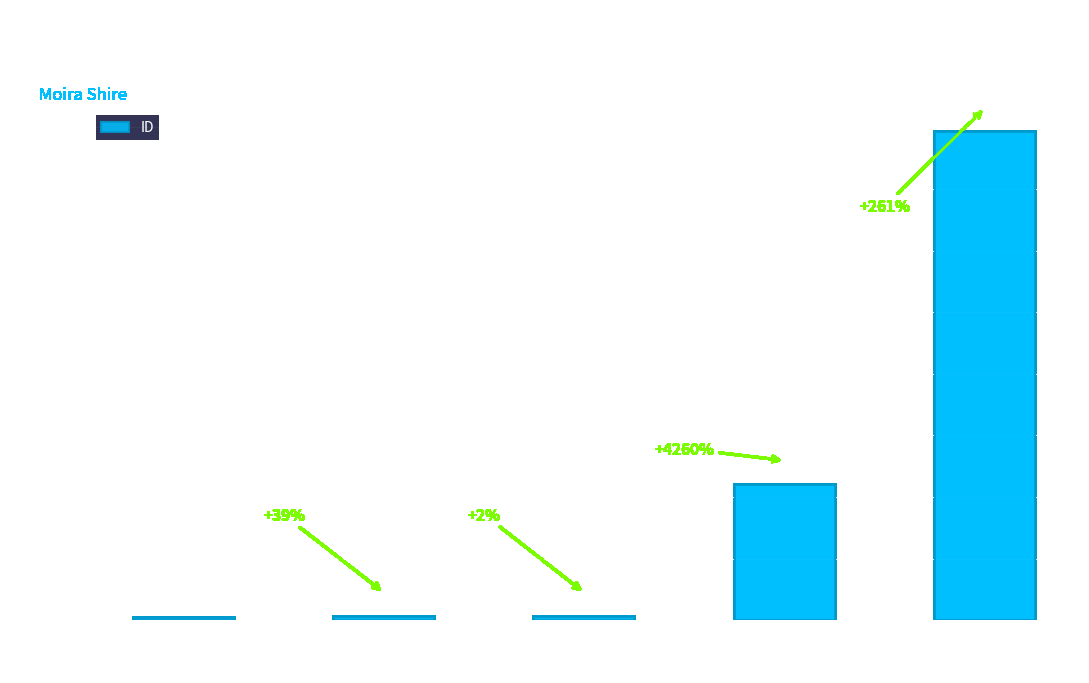

What is the change in value from NUMURKAH
COURT
HOUSE to MECHANICS
INSTITUTE?

+347